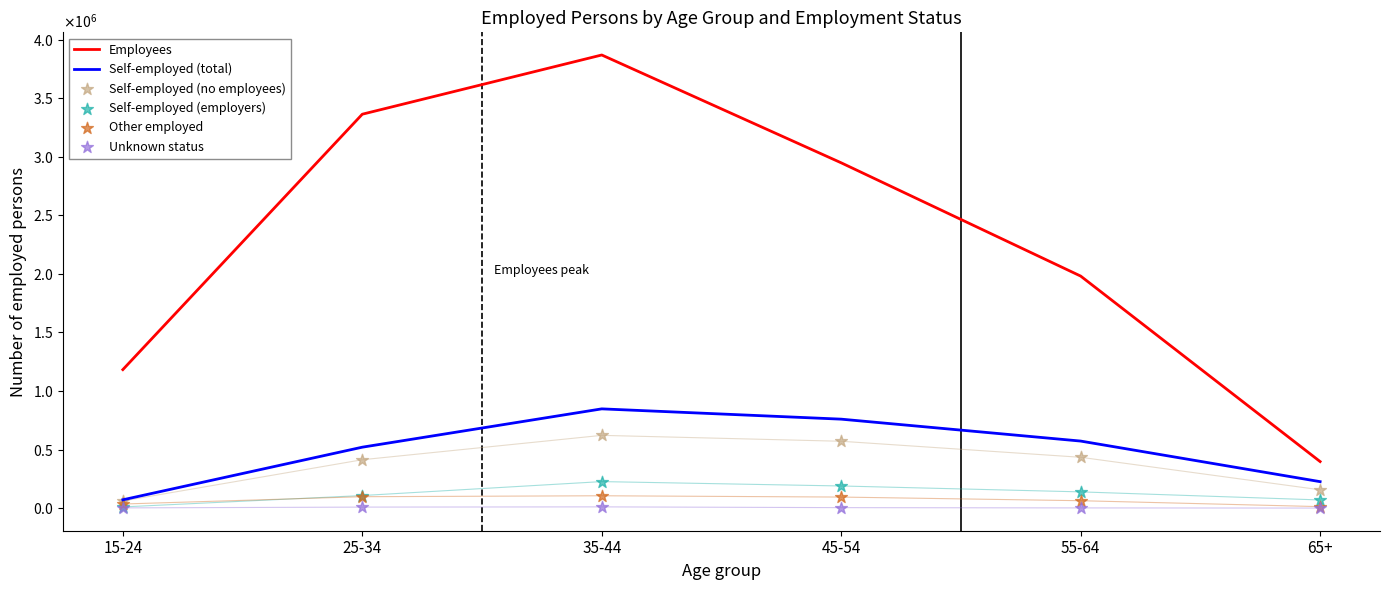

Which series has the largest total across all categories?

Employees